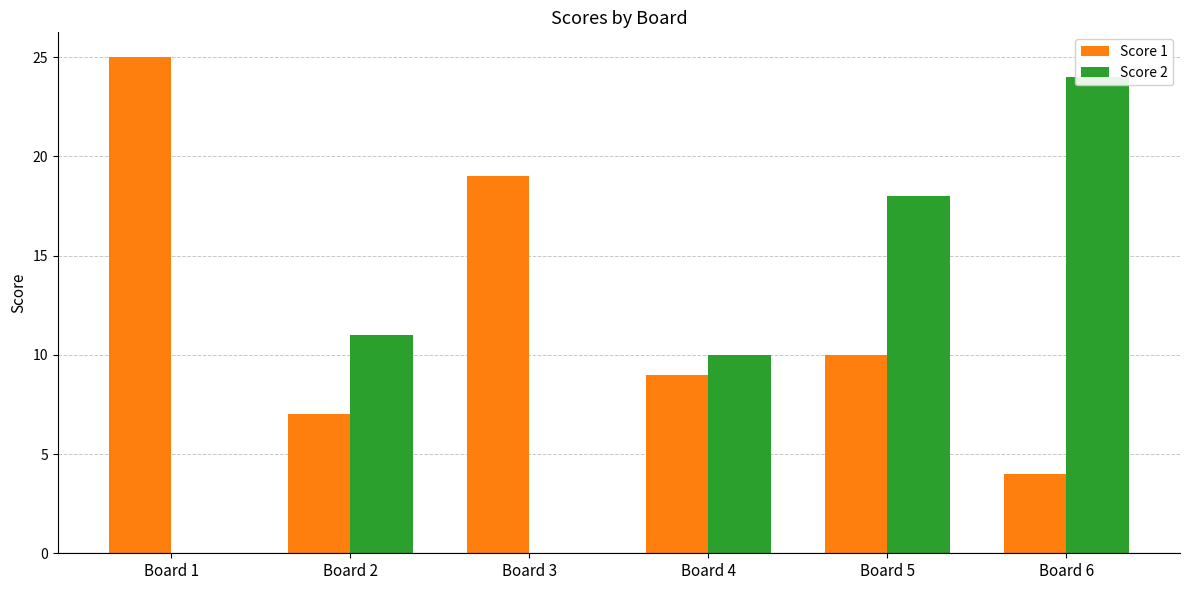

How many distinct data groups are displayed?

2